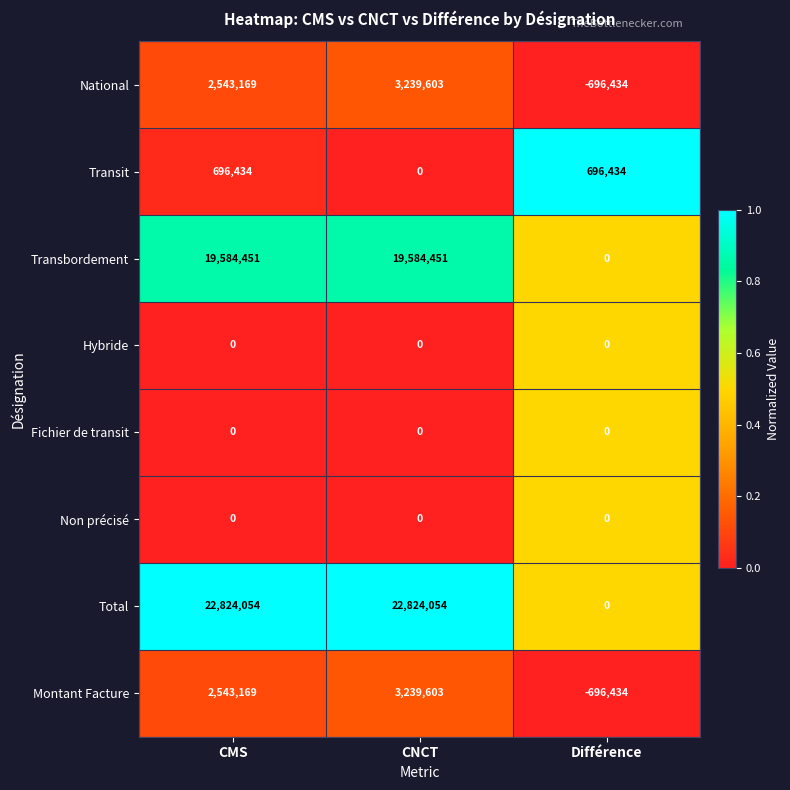

What is the approximate value of Montant Facture at Différence?

-696434